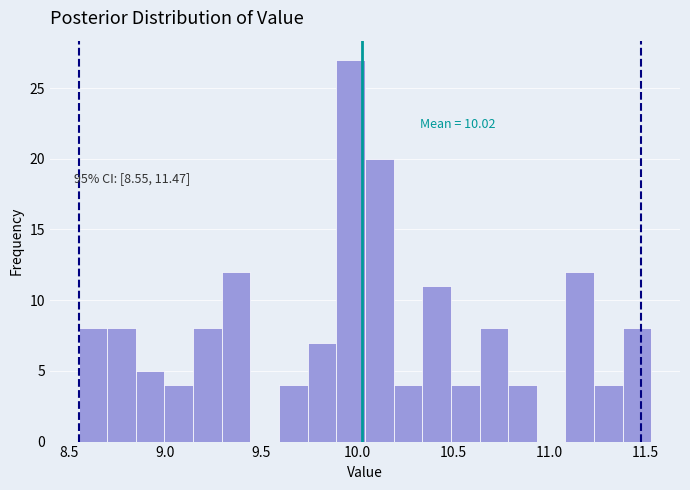

Read against the x-axis, roughly where is the centre of the tallest bar?

9.95